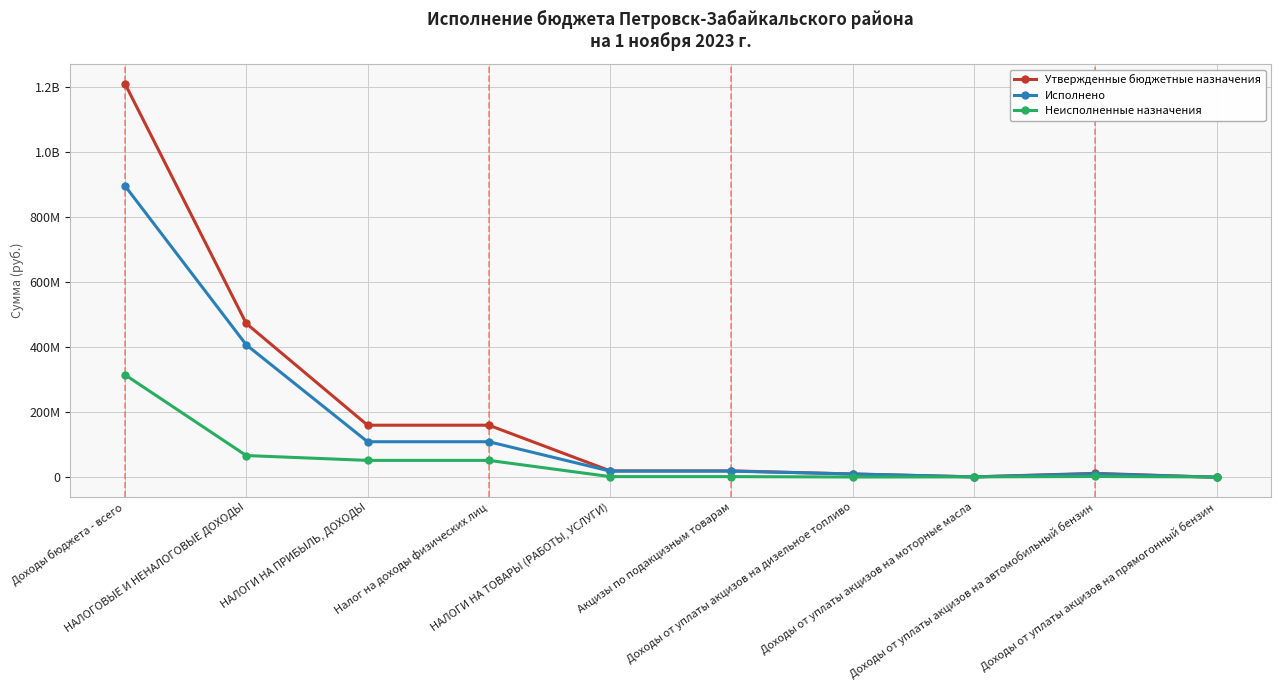

In Неисполненные назначения, how many points are lower than both neighbors (excluding endpoints)?

1